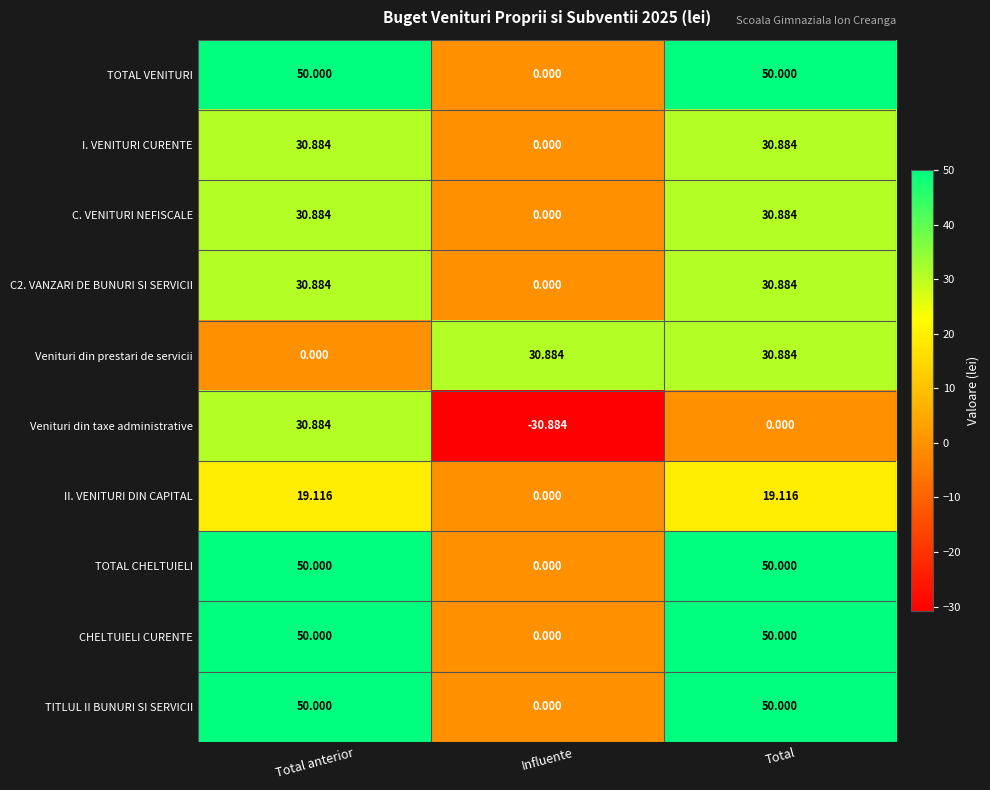

Is the value of TOTAL CHELTUIELI at Total greater than the value of TOTAL VENITURI at Influente?

Yes